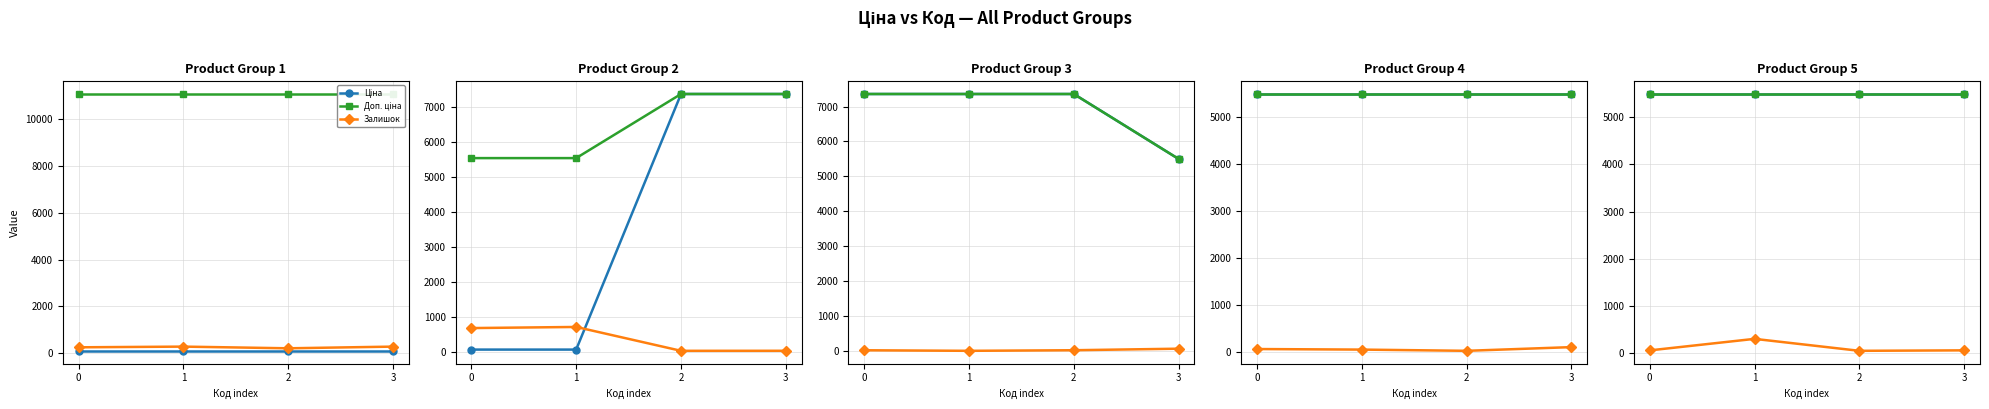

What is the spread (max minus min) of values at 1?

5203.3